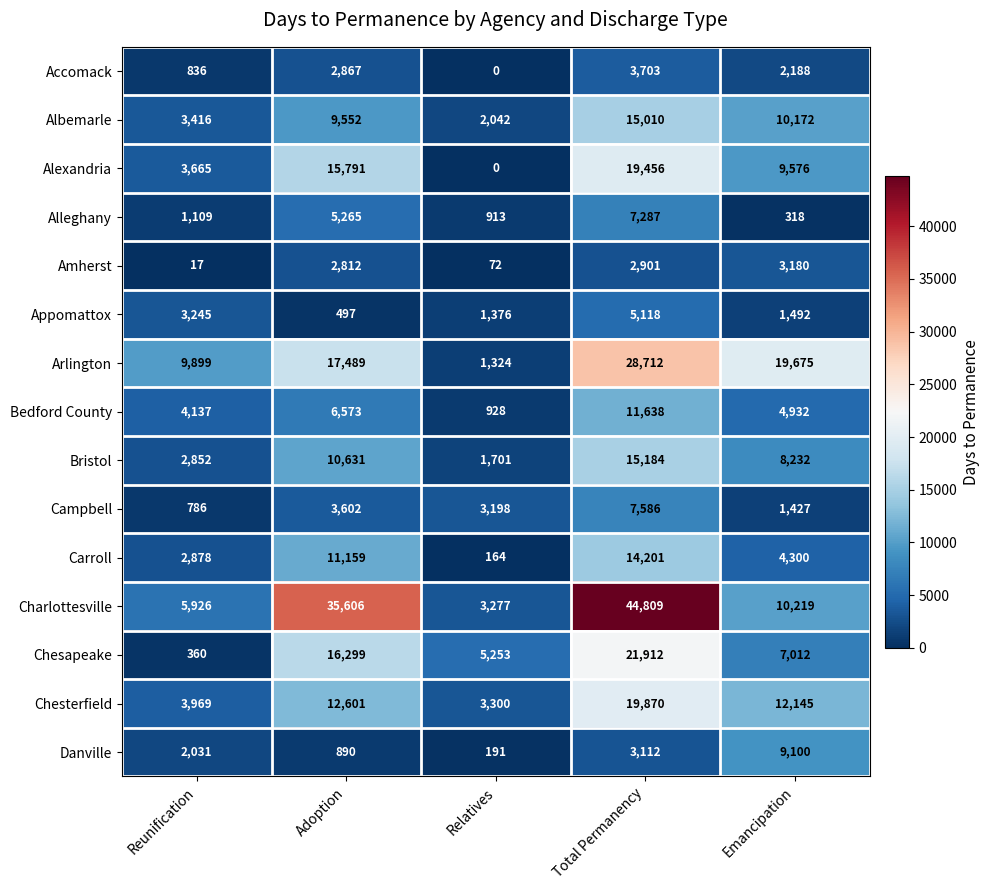

What is the sum of the Carroll values at Relatives and Total Permanency?

14365